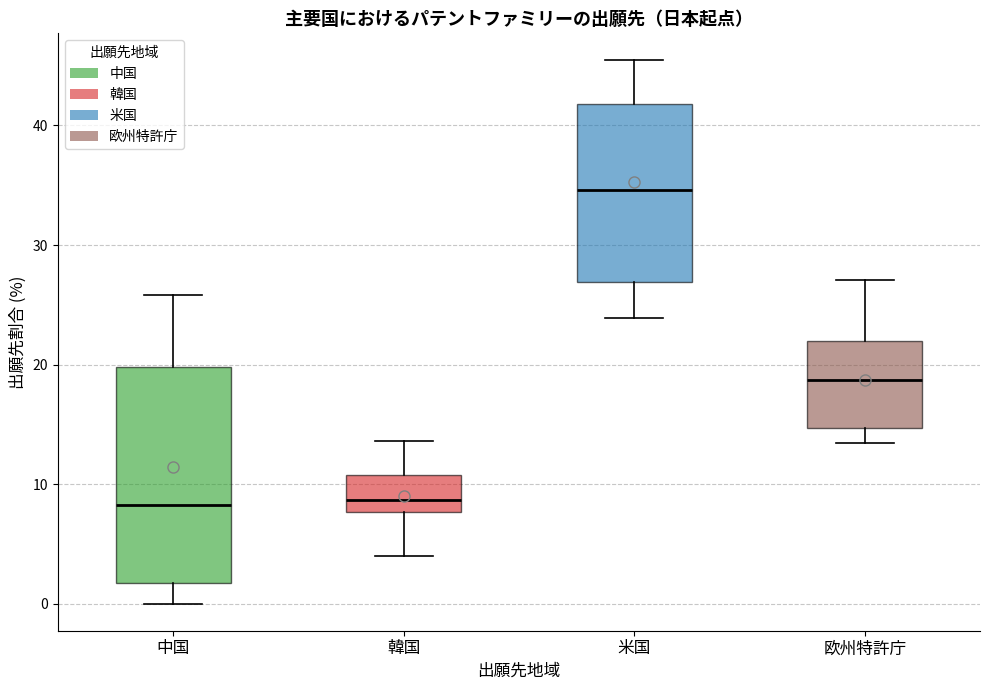

Which box is the tallest, from its lower edge to its upper edge?

中国